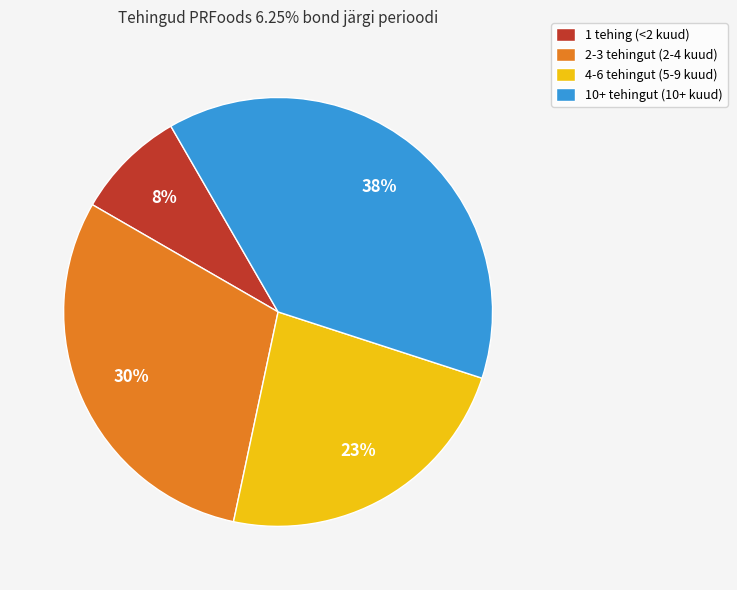

To the nearest percent, what is the difference between the largest and smallest slice percentages?

30%